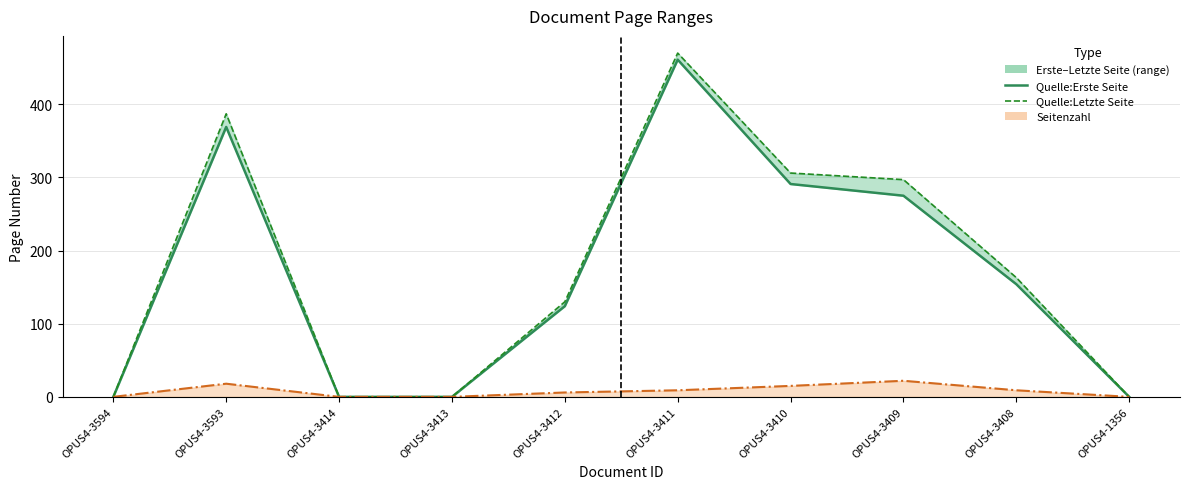

In Quelle:Erste Seite, how many points are higher than both neighbors (excluding endpoints)?

2